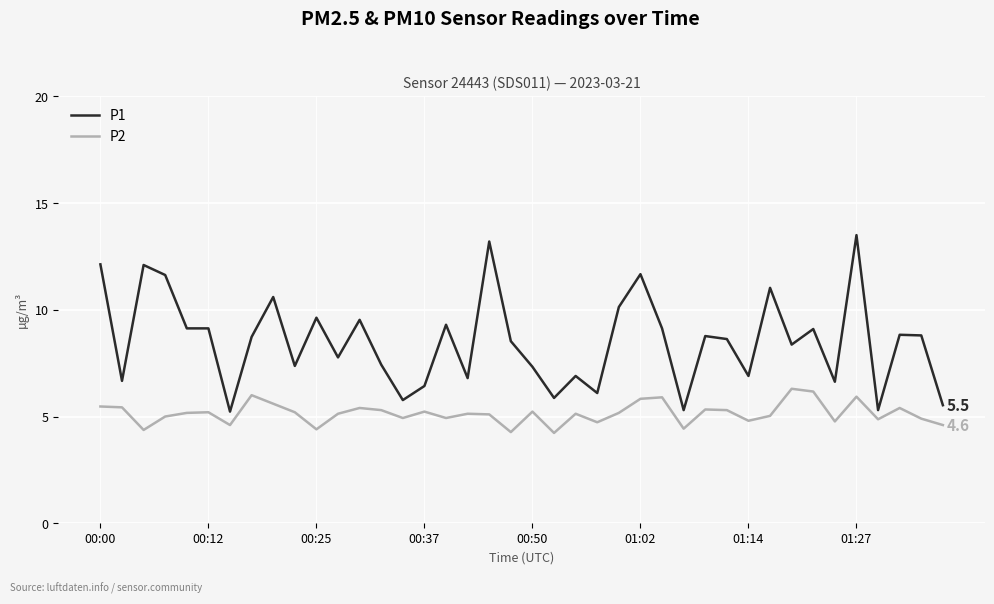

Does the chart display data point markers on the line(s)?

No